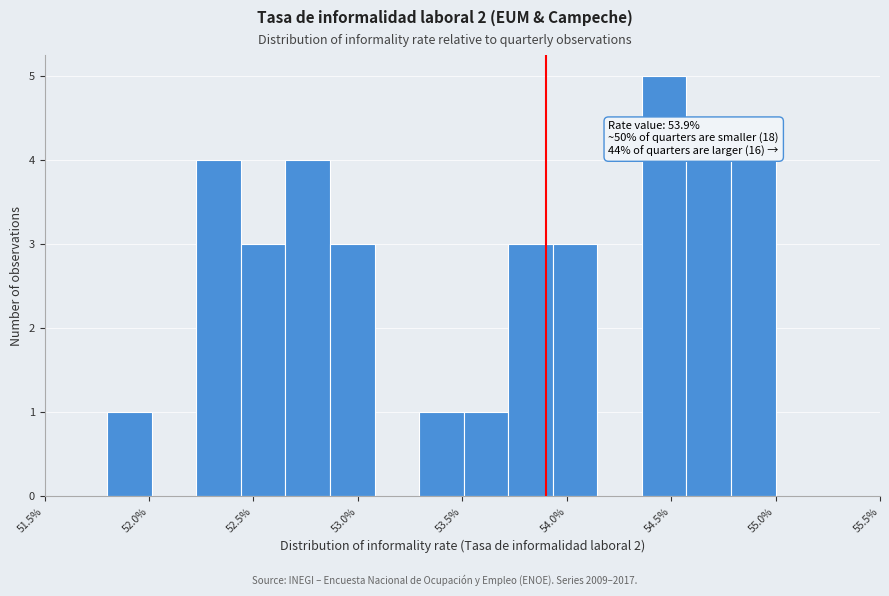

Which range on the x-axis has the tallest bar?

54.35 to 54.55